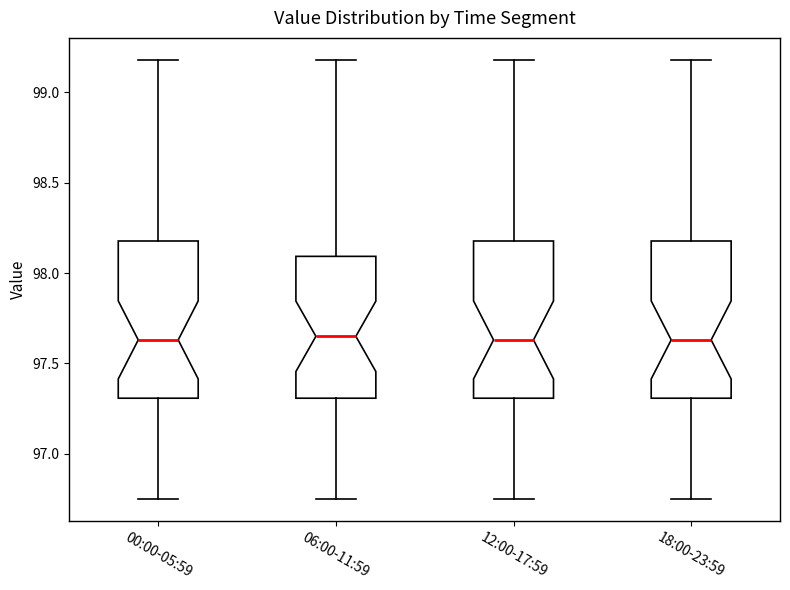

Reading left to right, read every box against the y-axis: the position of its median line, the range the box covers, and the ends of its whiskers. The values are not printed on the chart, so give them approximately, as read against the axis.

00:00-05:59: median 97.65, box 97.30 to 98.20, whiskers 96.75 to 99.20
06:00-11:59: median 97.65, box 97.30 to 98.10, whiskers 96.75 to 99.20
12:00-17:59: median 97.65, box 97.30 to 98.20, whiskers 96.75 to 99.20
18:00-23:59: median 97.65, box 97.30 to 98.20, whiskers 96.75 to 99.20